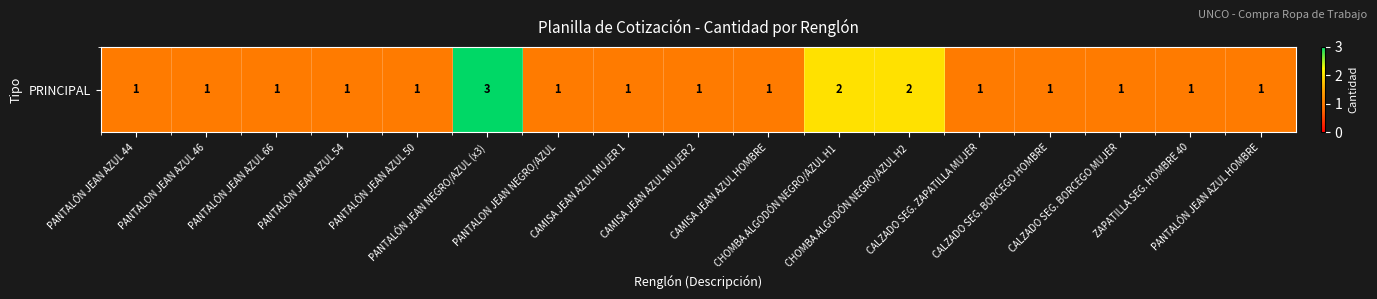

Count the values in the range 1 to 2.

16